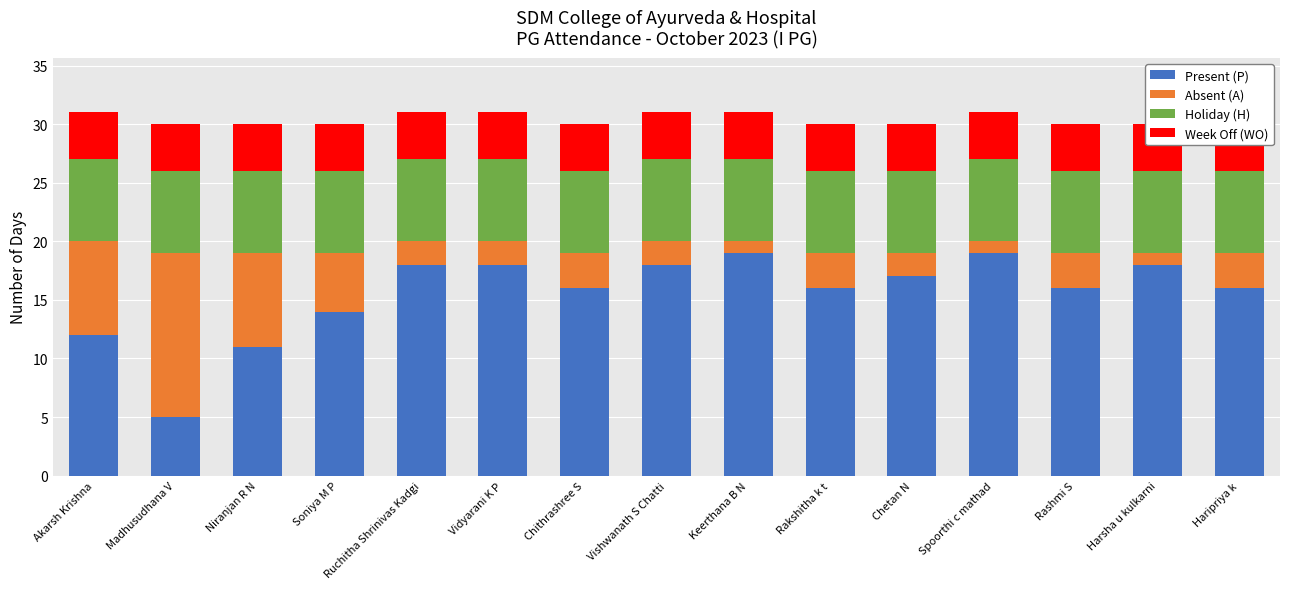

How many bars are there in each group?

4